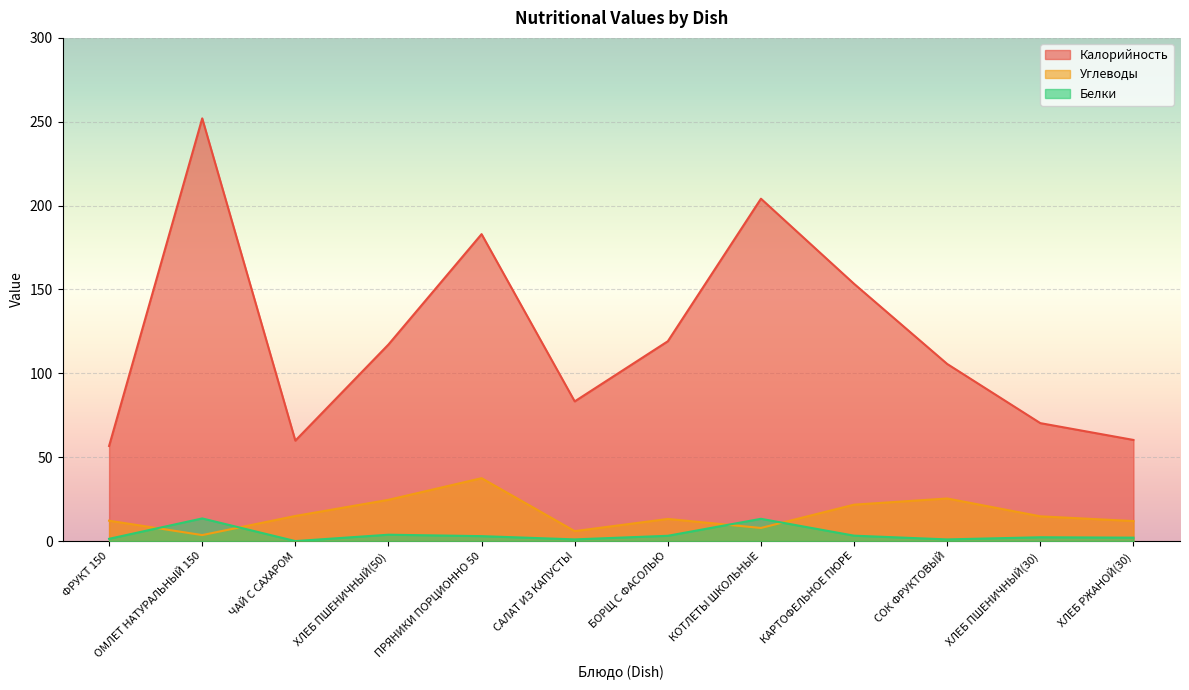

Between which two adjacent categories do Углеводы and Белки first intersect?

ФРУКТ 150 and ОМЛЕТ НАТУРАЛЬНЫЙ 150